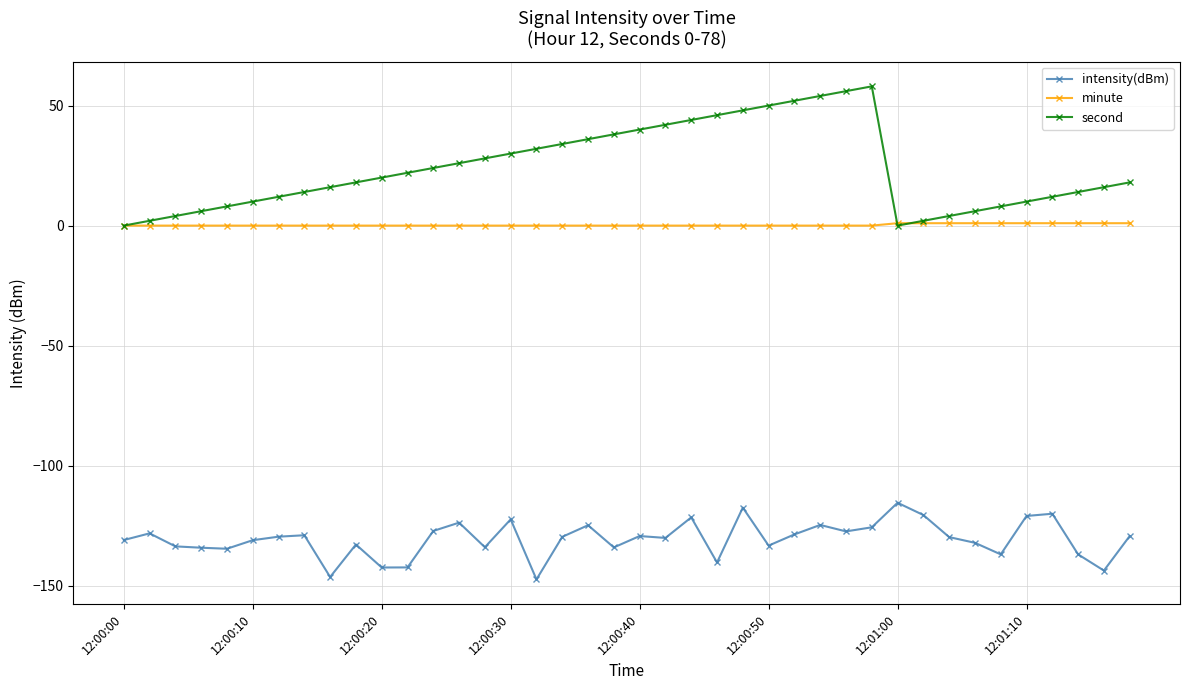

Which series has the widest spread of values?

second